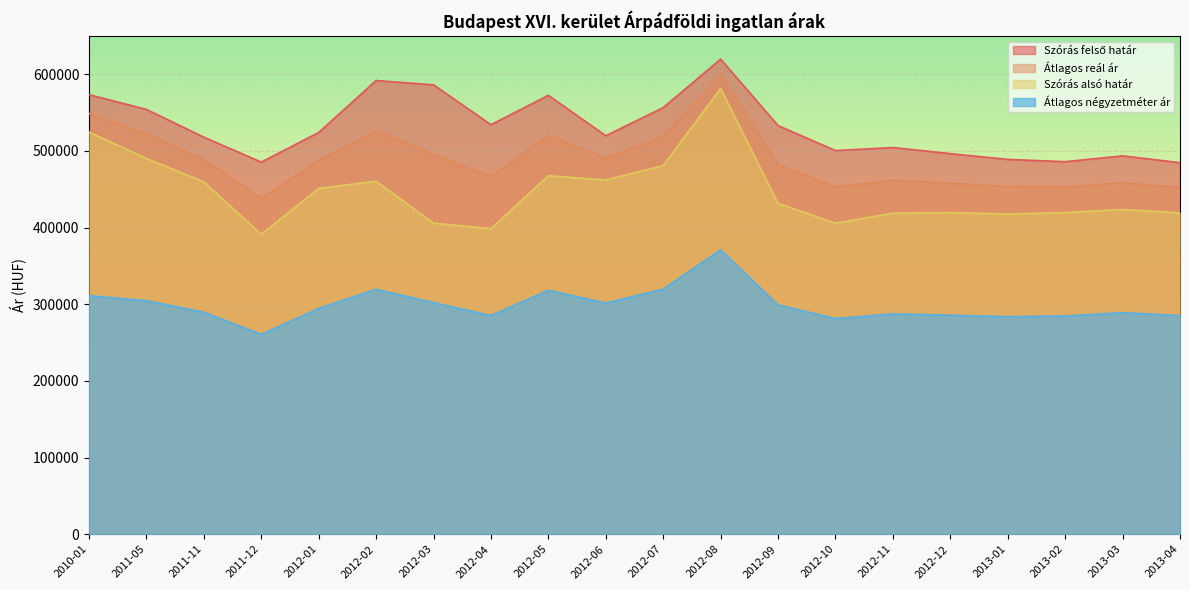

What is the value of the Szórás alsó határ point at the 15th from the left?

418765